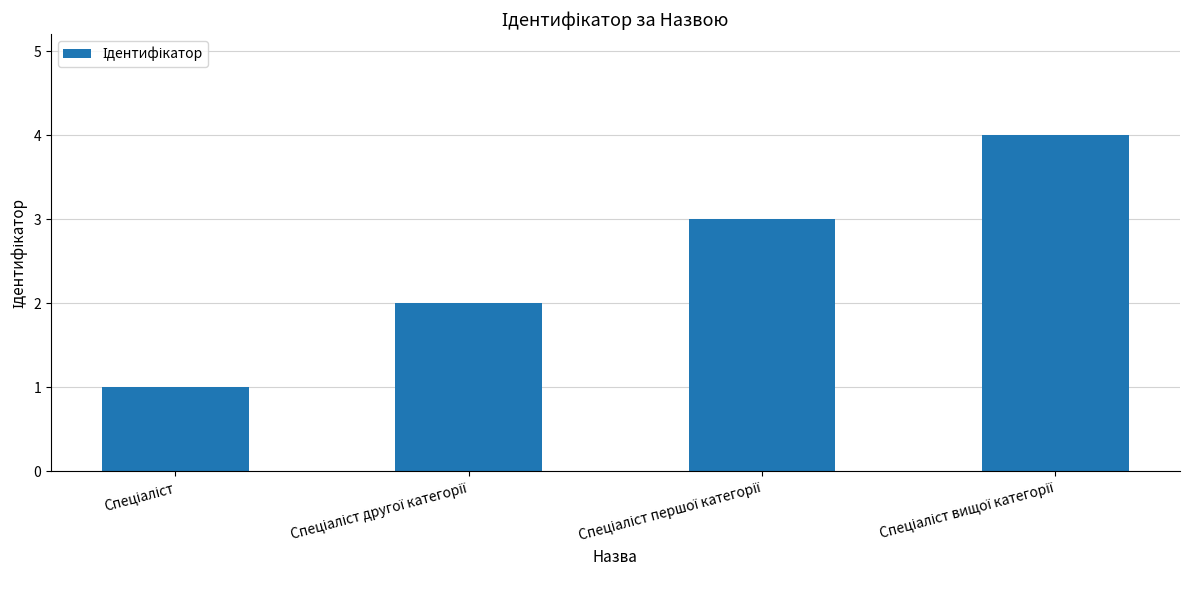

What is the difference between the maximum and minimum values?

3